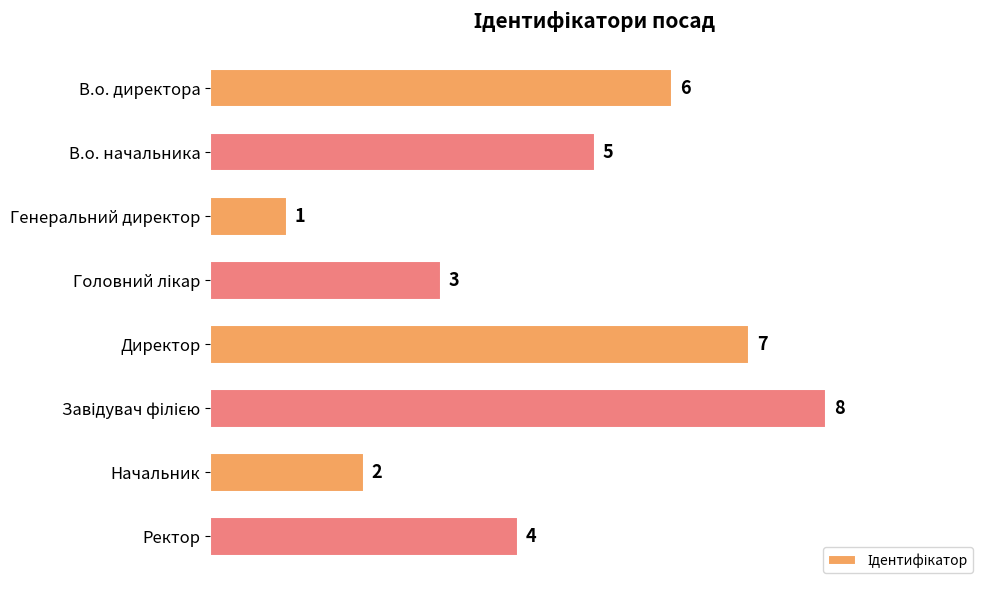

The chart shows a value of 4 at Ректор. True or false?

True